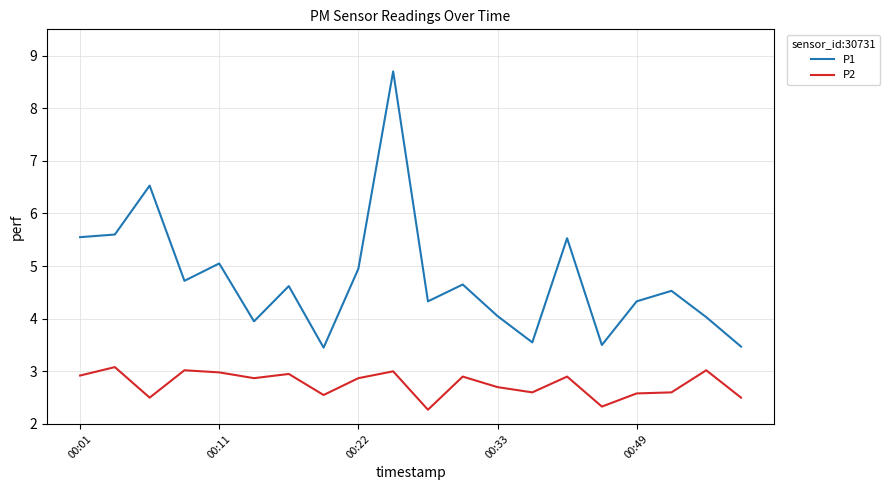

What is the average value of the P1 series?

4.8